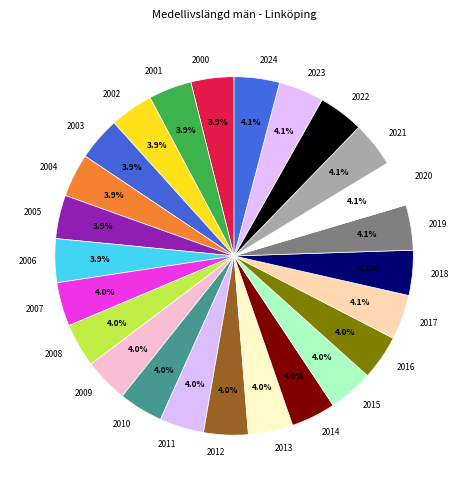

What percentage is the 2008 slice, to the nearest percent?

4%